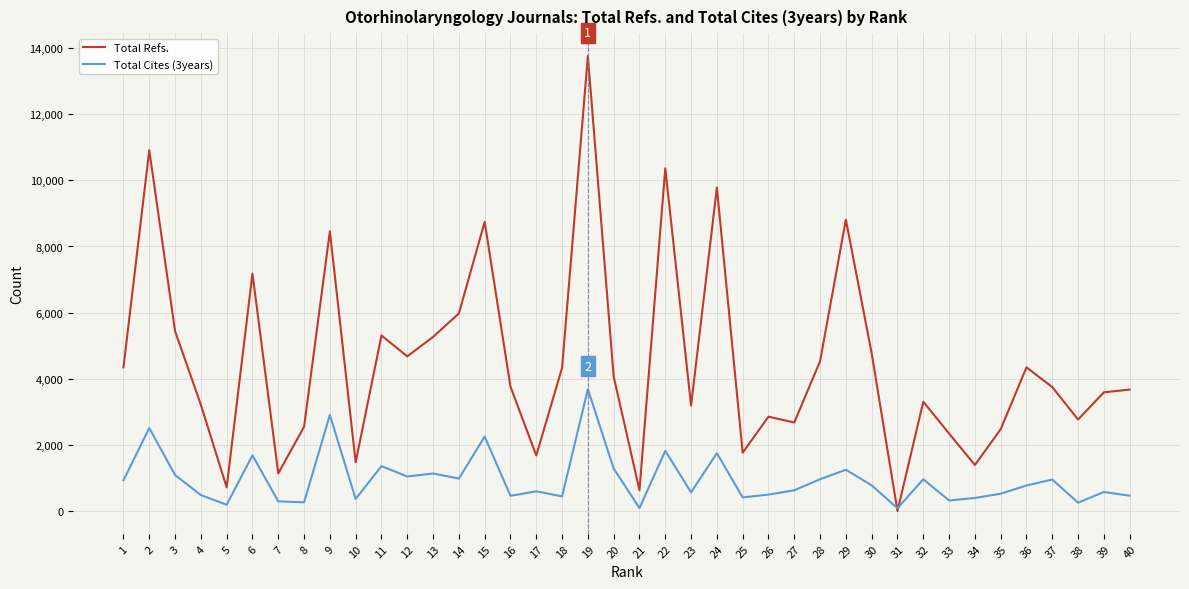

What value does the Total Cites (3years) series have at 7, to the nearest 10?

290